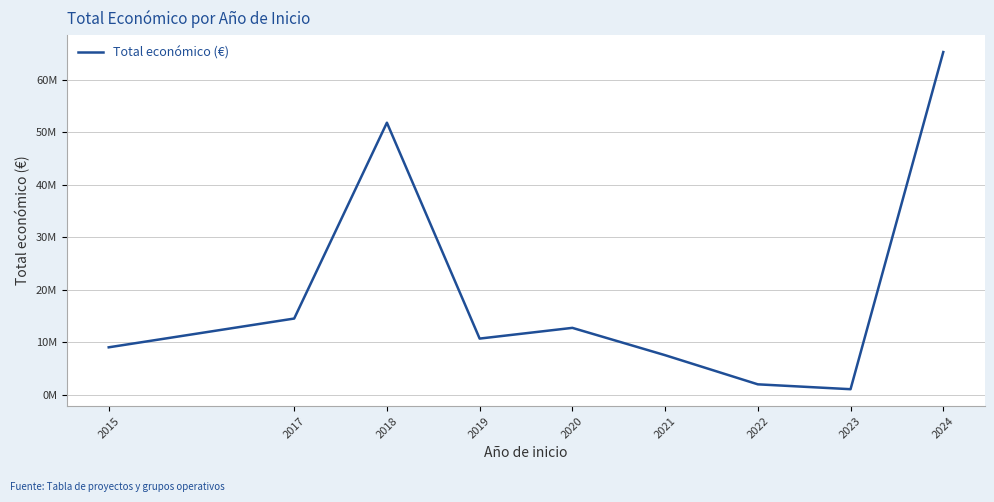

What is the change in value from 2017 to 2020?

-1775796